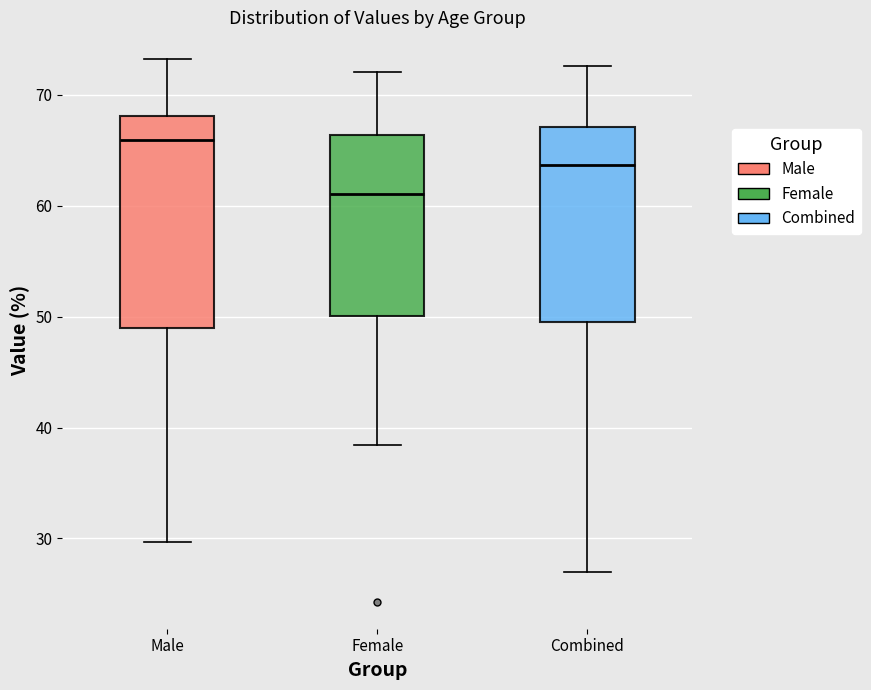

Reading left to right, transcribe this box plot: for each box, give where its median line is, the range the box spans, and where its two whiskers end, as read against the y-axis. The values are not printed on the chart, so give them approximately, as read against the axis.

Male: median 66, box 49 to 68, whiskers 30 to 73
Female: median 61, box 50 to 66, whiskers 38 to 72
Combined: median 64, box 50 to 67, whiskers 27 to 73